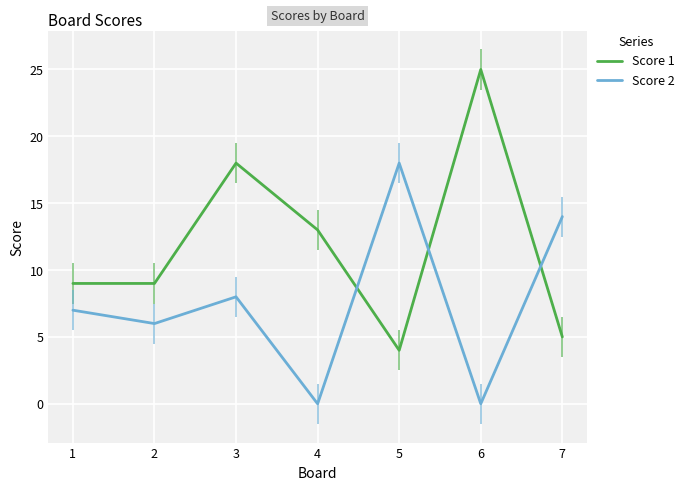

What is the sum of the Score 2 values at 5 and 4?

18